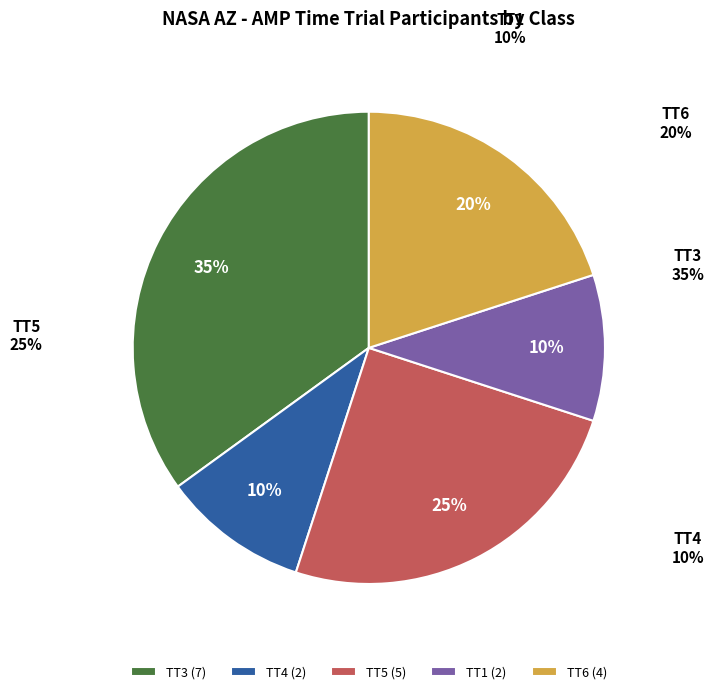

To the nearest percent, what is the average slice percentage?

20%